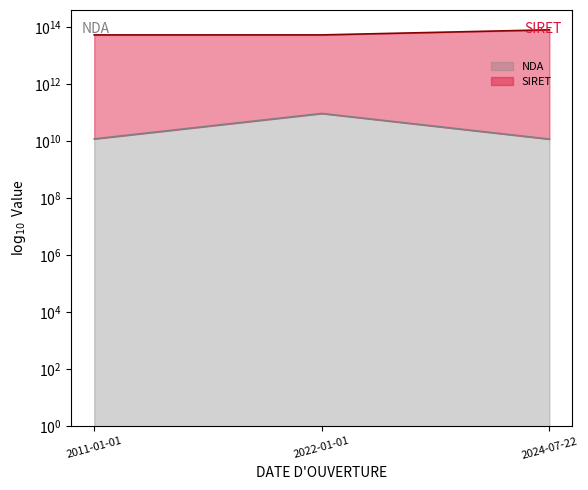

Rank the series at 2022-01-01 from lowest to highest value.

NDA, SIRET